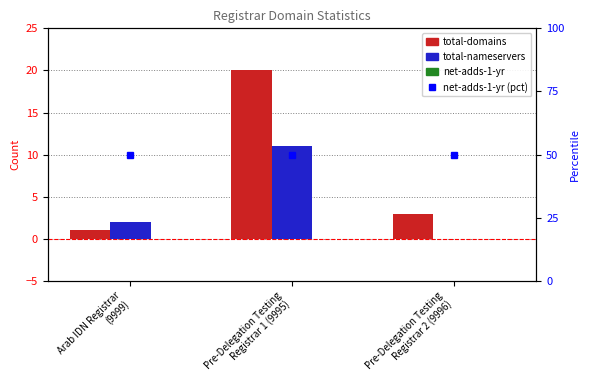

What is the greatest value displayed?

20